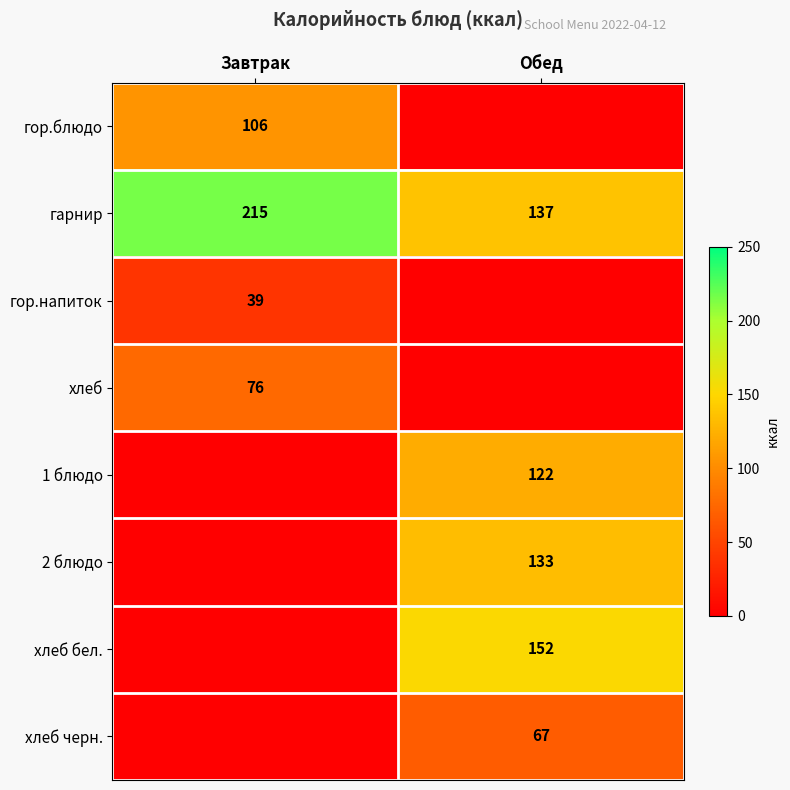

How many data points does each series have?

2